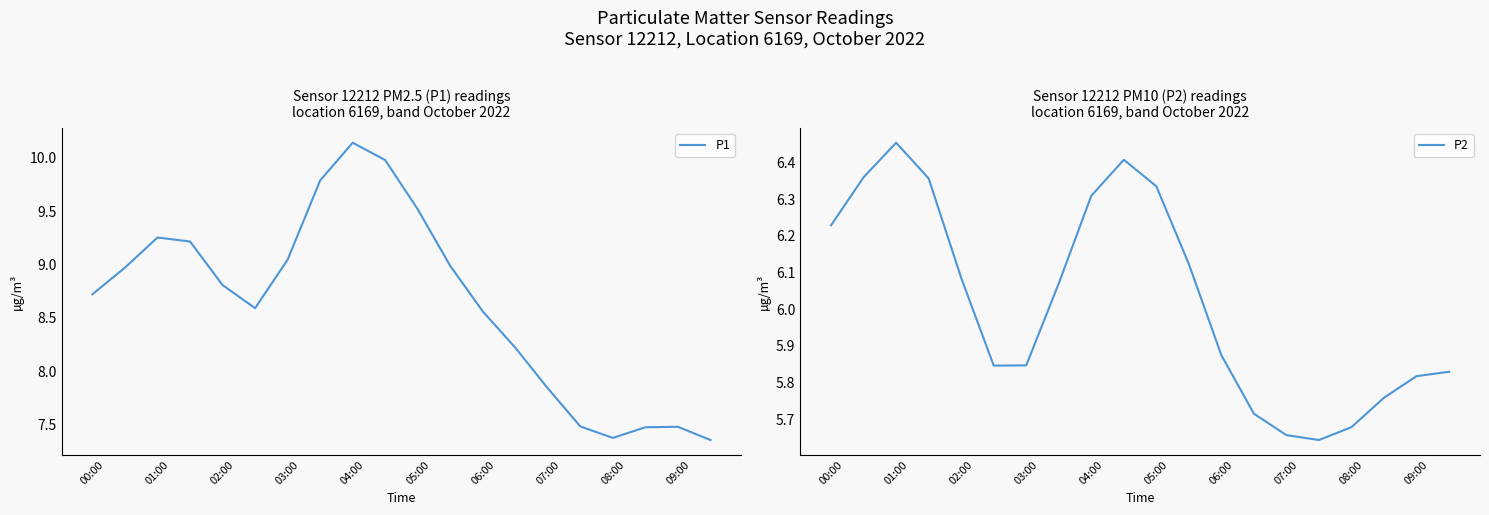

What are all the series names shown in the legend?

P1, P2